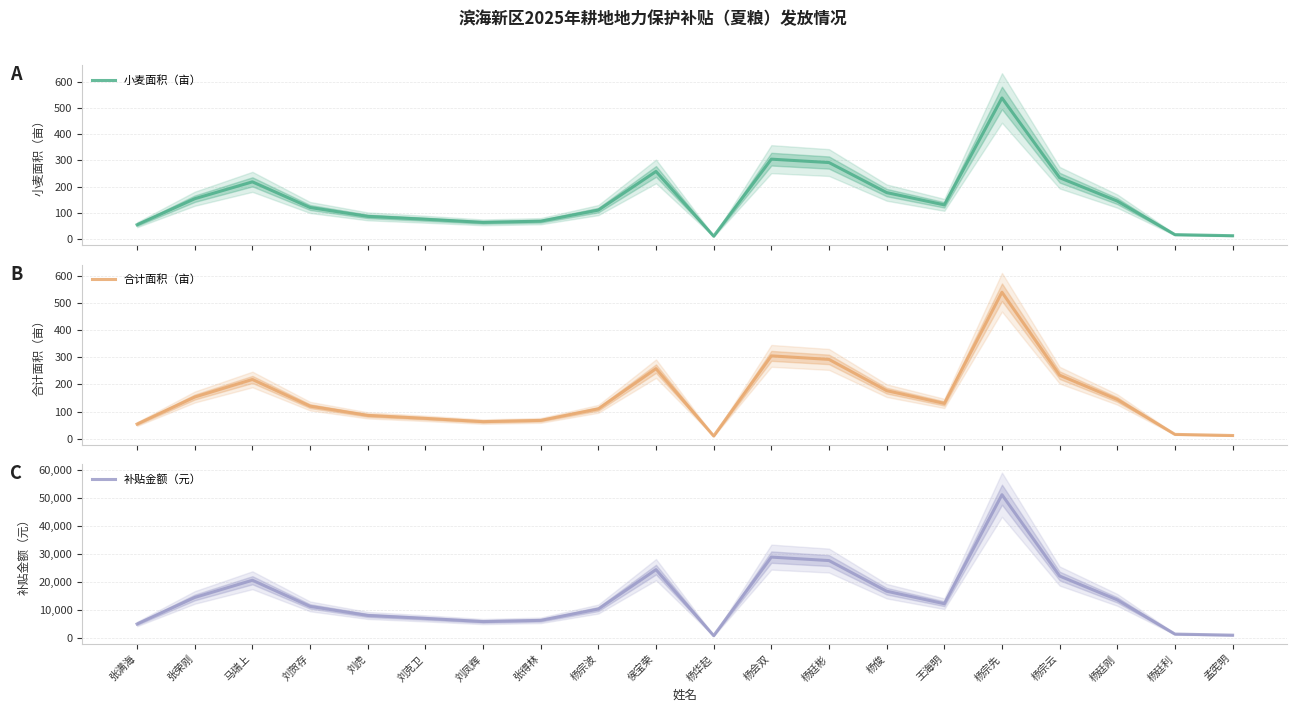

Which category has the highest value in the 合计面积（亩） series?

杨宗先